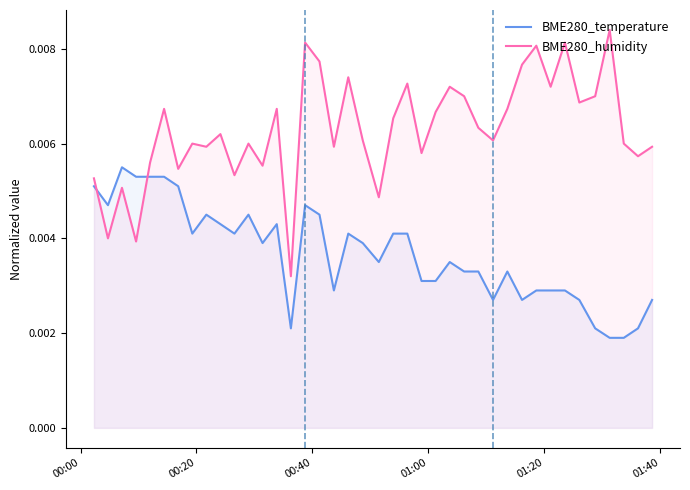

Which series has the largest total across all categories?

BME280_humidity